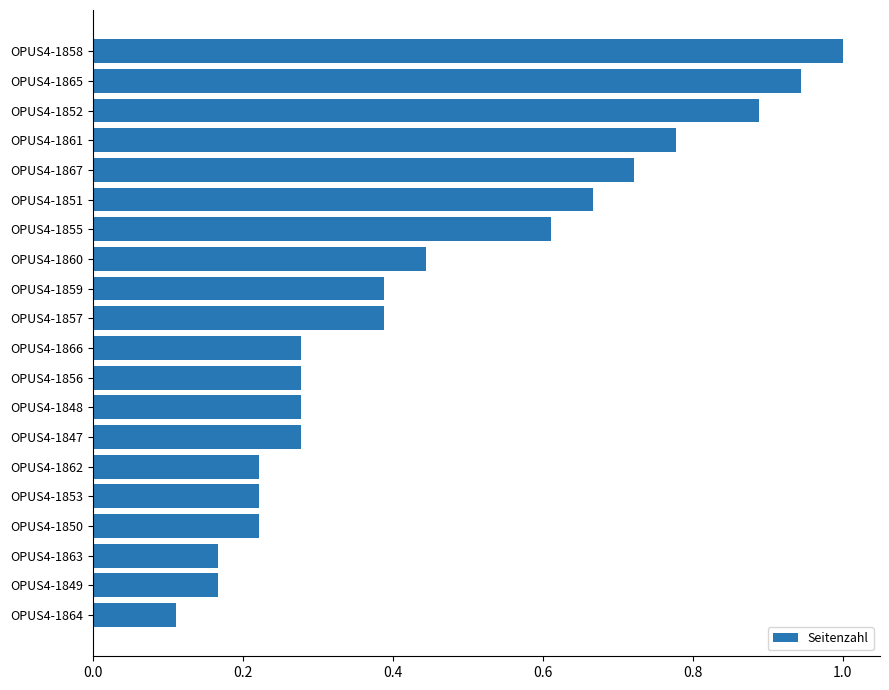

The value at OPUS4-1858 is 0.6. True or false?

False